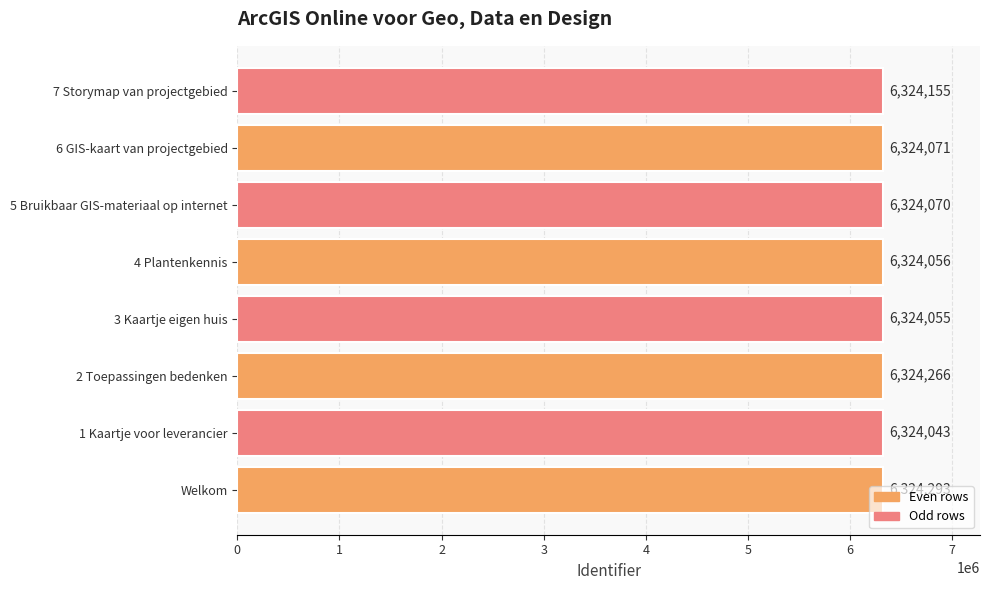

At which label is the value closest to 6324168?

7 Storymap van projectgebied